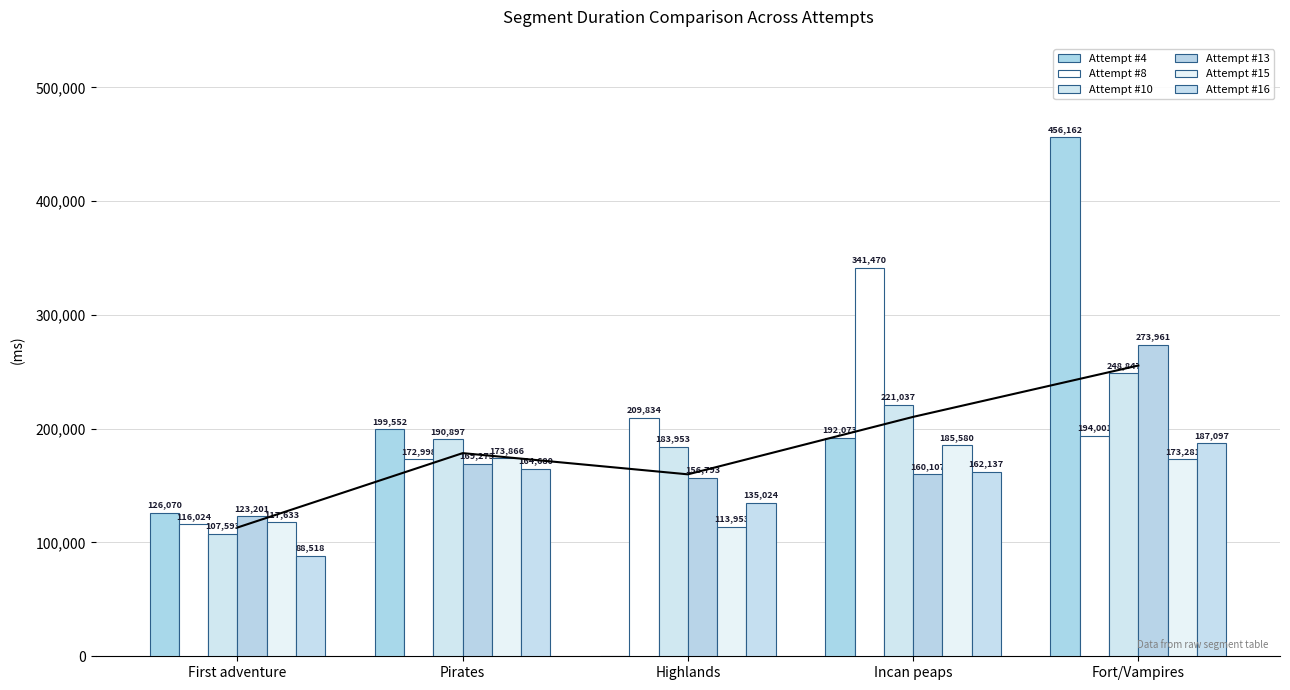

Is the value of Attempt #15's Duration (ms) at Fort/Vampires greater than the value of Attempt #10's Duration (ms) at Fort/Vampires?

No